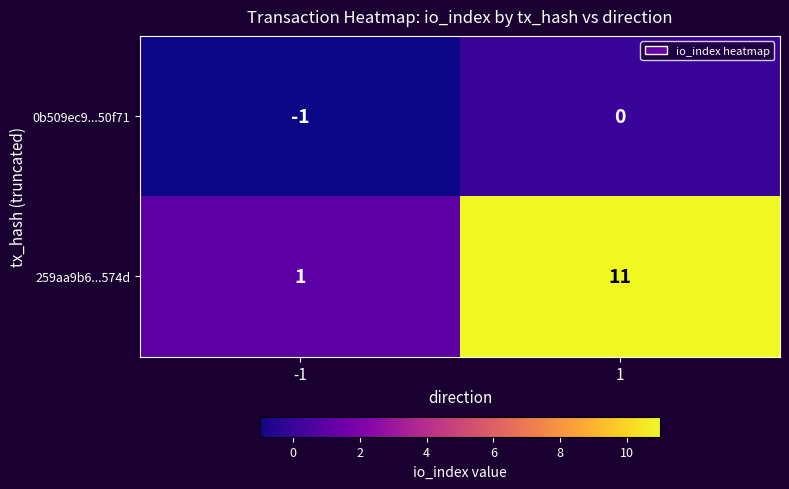

List the series in order of their peak value, lowest first.

0b509ec9...50f71, 259aa9b6...574d